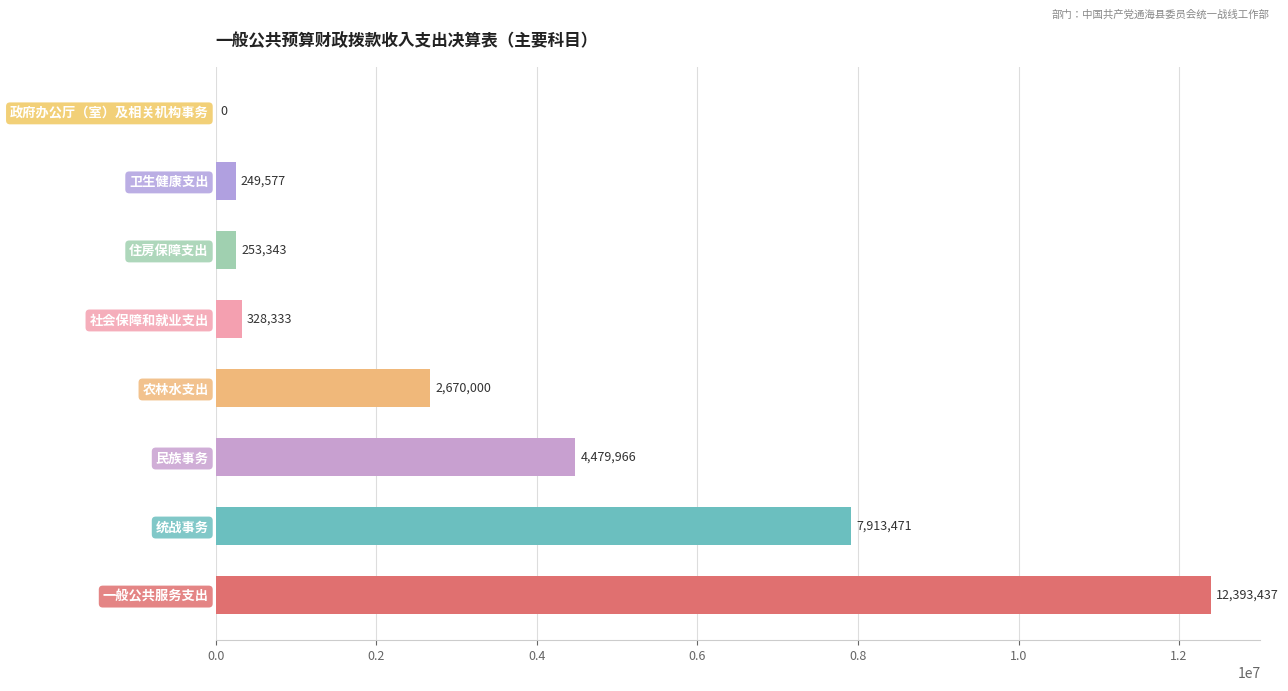

The value at 一般公共服务支出 is 19048939.6. True or false?

False